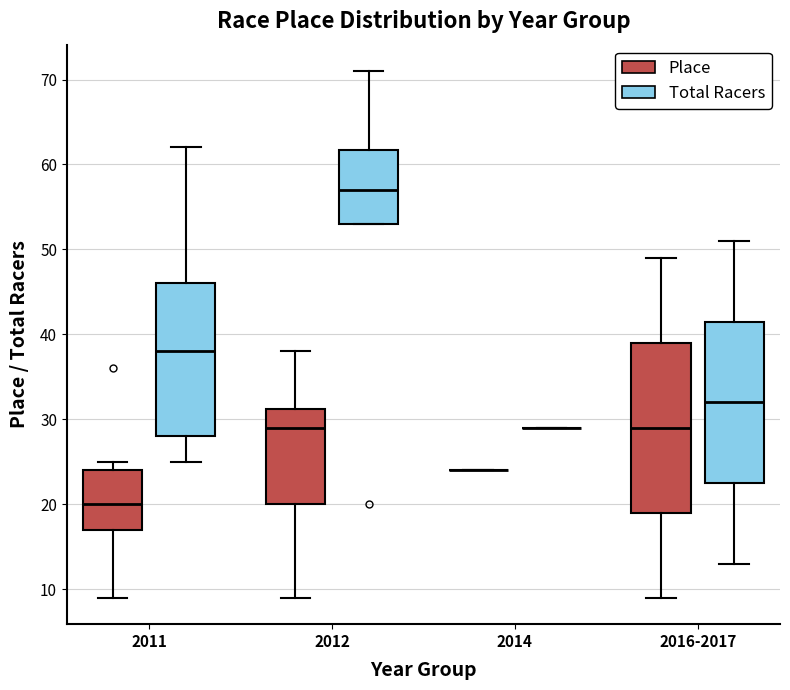

Which box is the tallest, from its lower edge to its upper edge?

2016-2017 (Place)